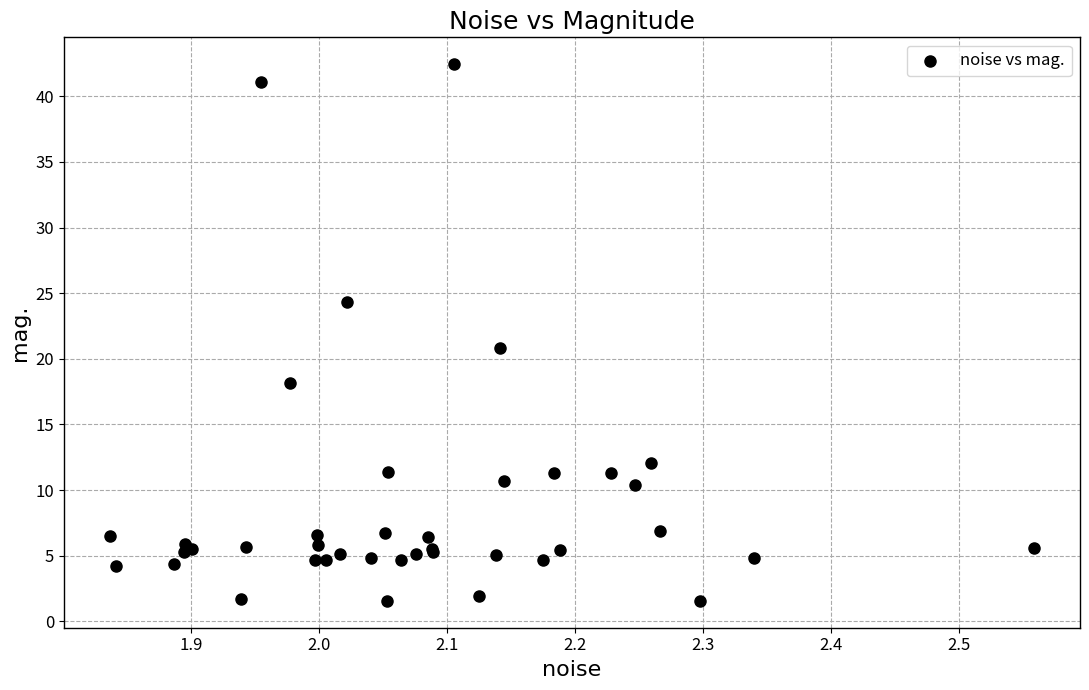

What Y value in the scatter plot is closest to 22?

20.9